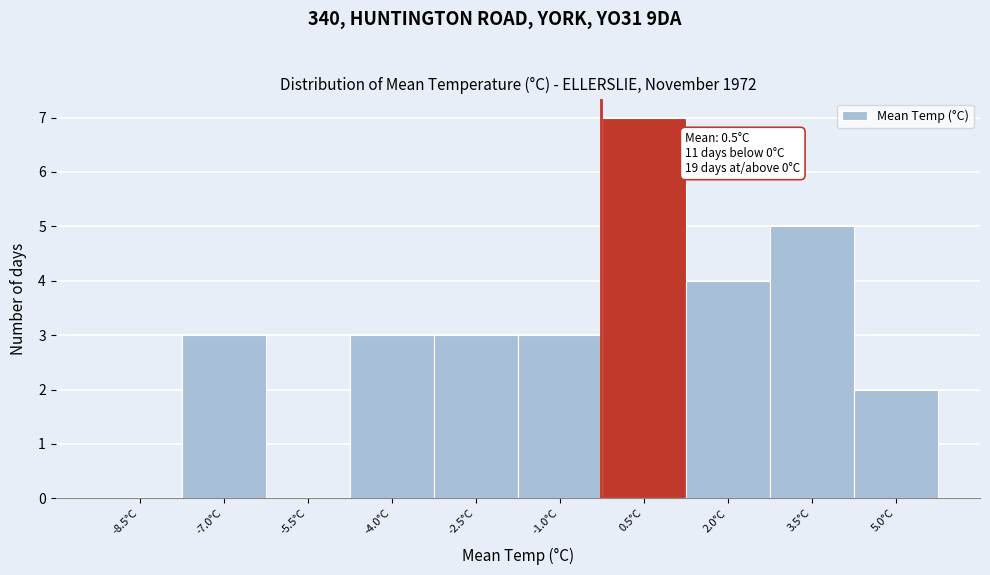

Reading left to right, what are all the values shown in this chart?

-8.5°C=0	-7.0°C=3	-5.5°C=0	-4.0°C=3	-2.5°C=3	-1.0°C=3	0.5°C=7	2.0°C=4	3.5°C=5	5.0°C=2